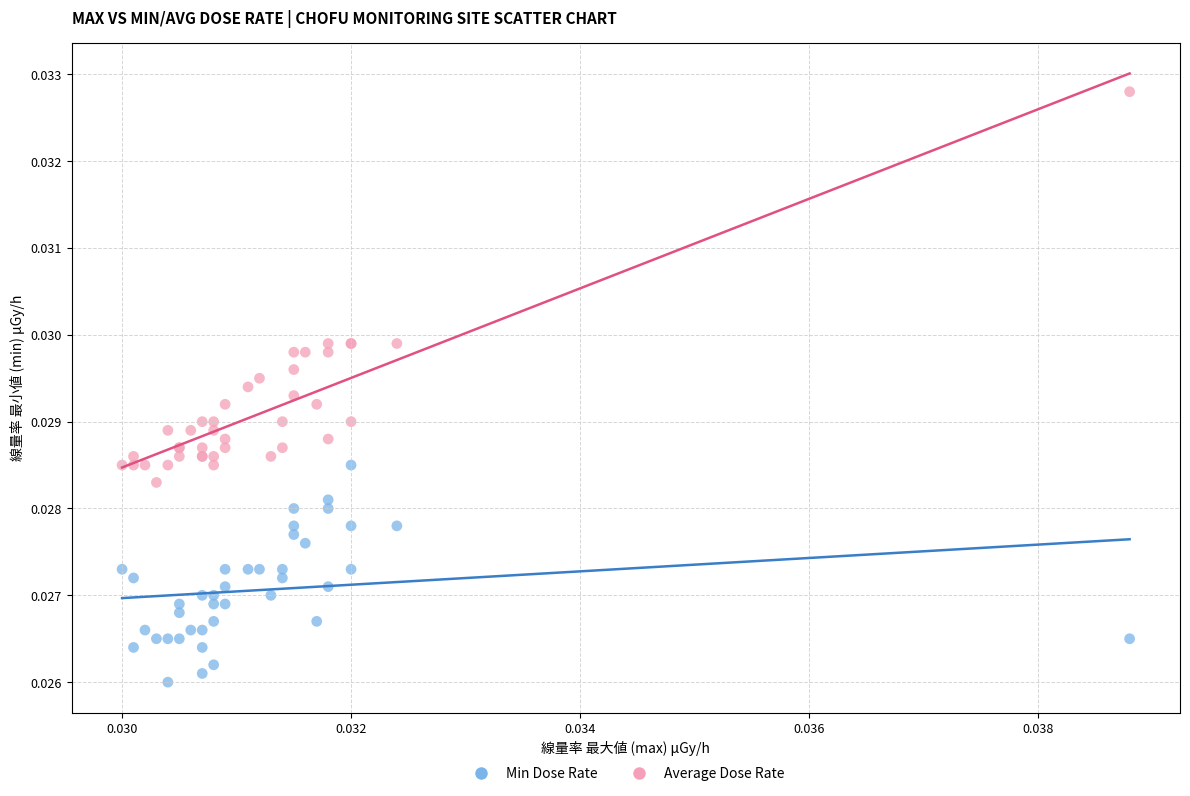

Which series contains the lowest Y value?

Min Dose Rate